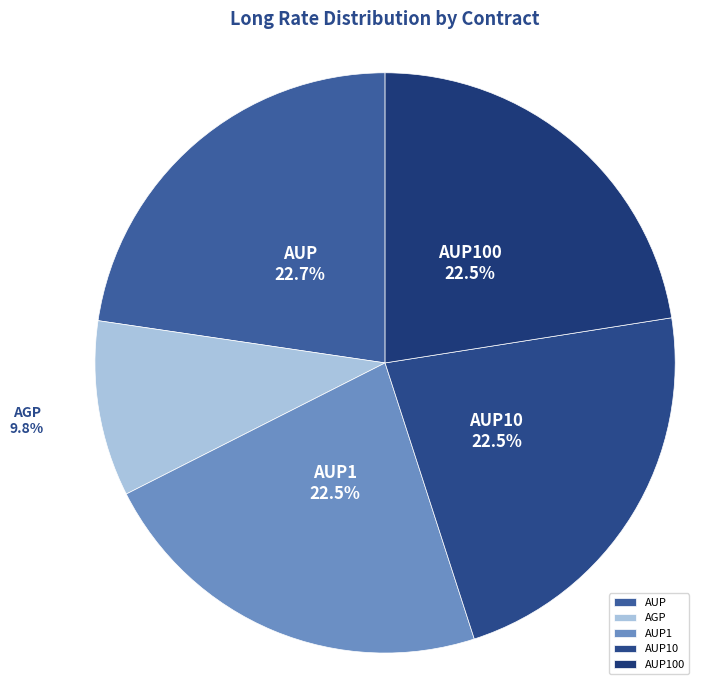

What is the smallest slice in the pie chart?

AGP